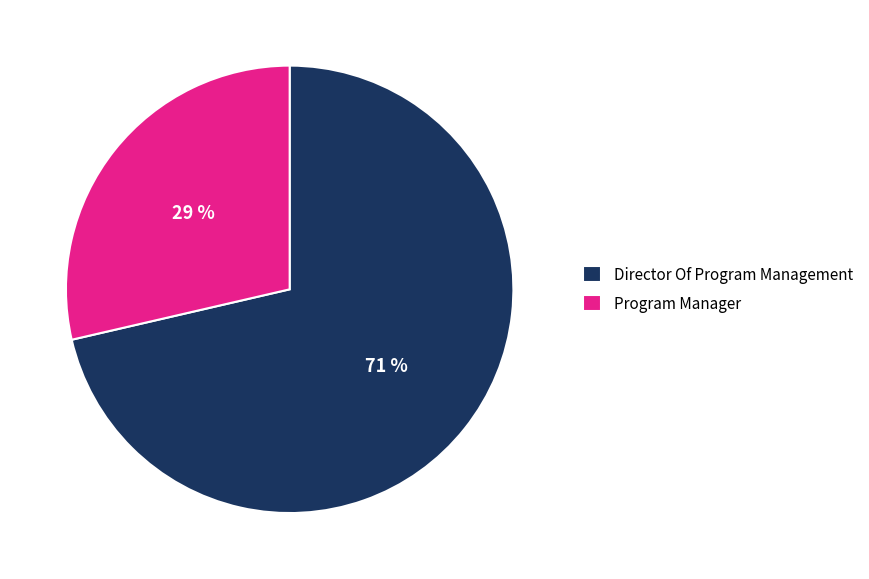

Count the number of slices in the pie.

2